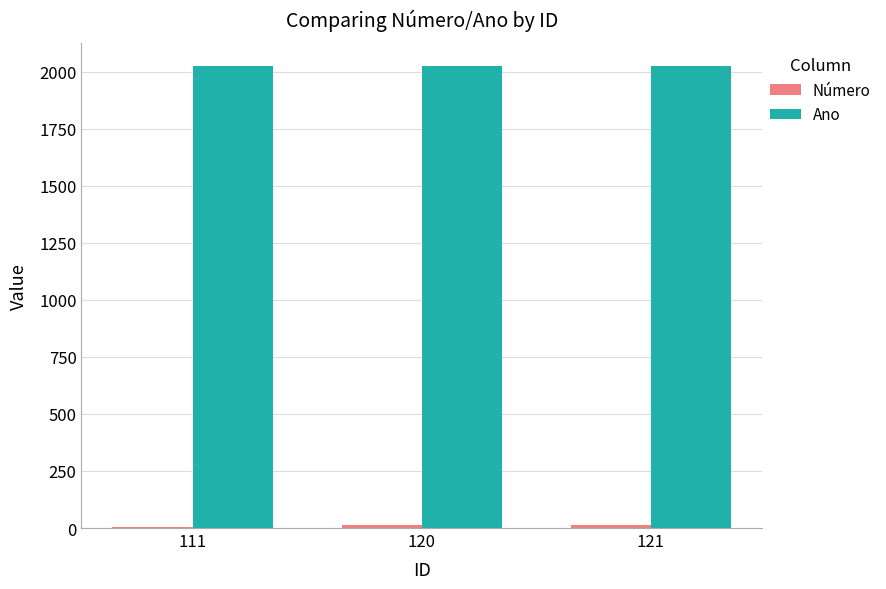

Are the bars horizontal?

No